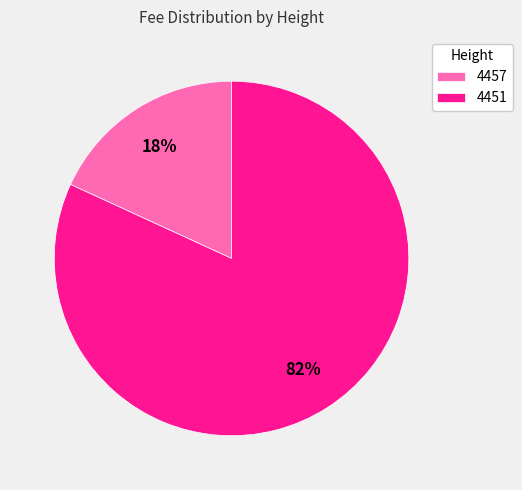

To the nearest percent, what percentage of the pie is 4451?

82%